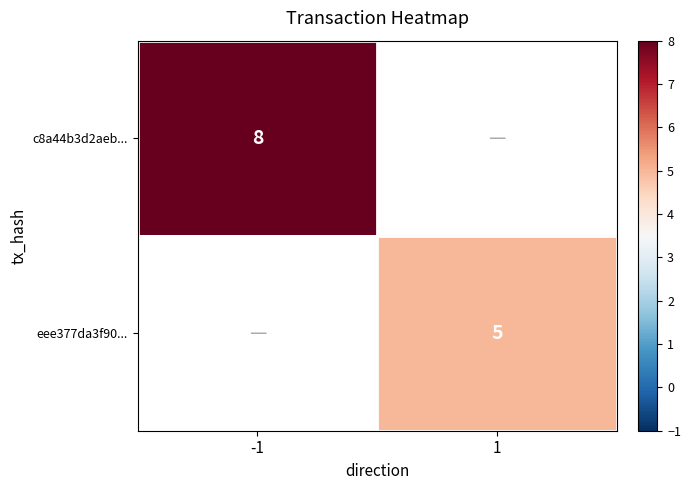

Is the value of eee377da3f90... at 1 greater than the value of c8a44b3d2aeb... at -1?

No